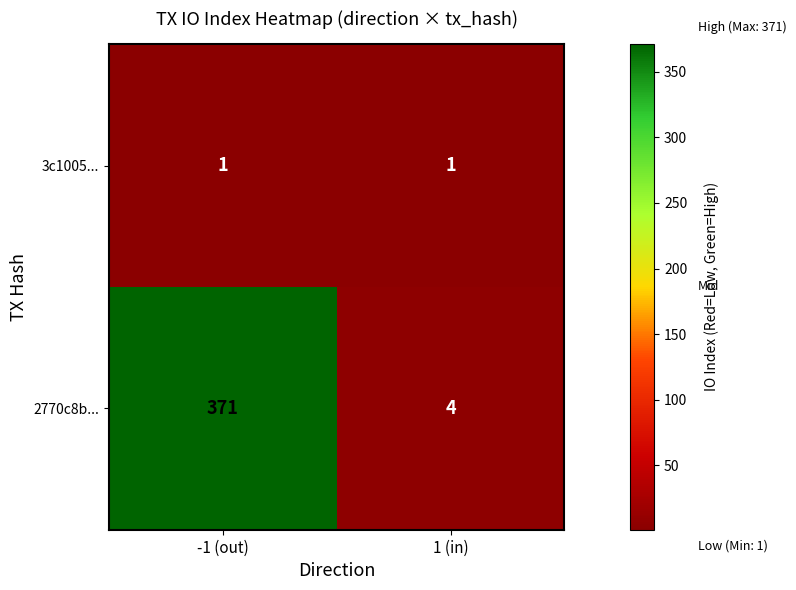

What is the total value across all series at -1 (out)?

372